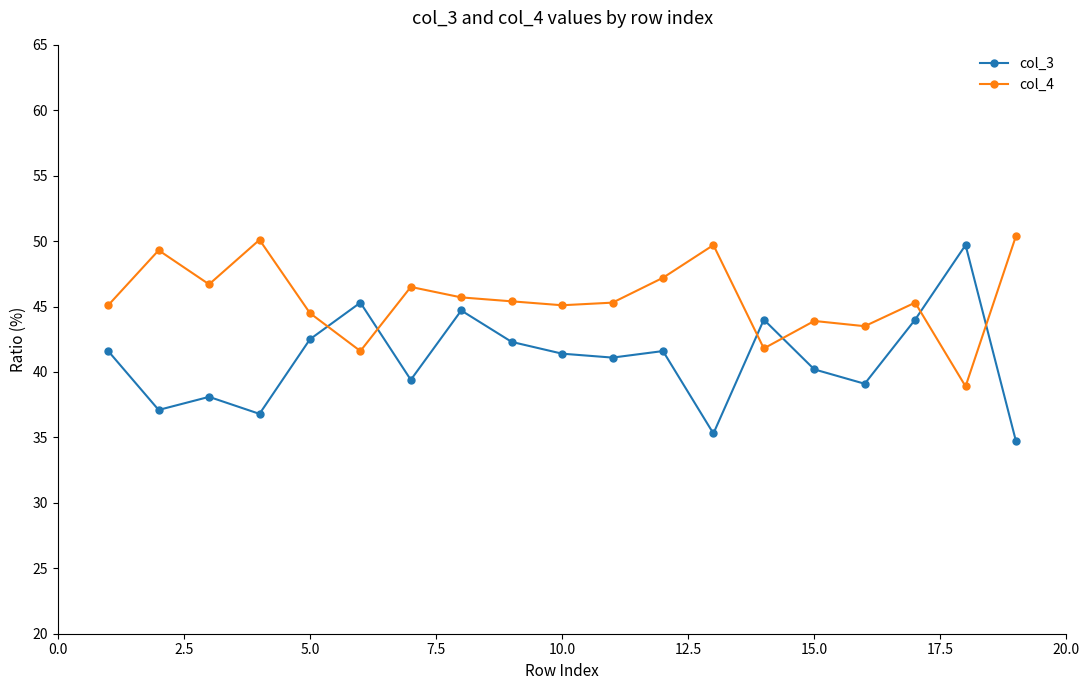

What is the minimum value for col_3?

34.7